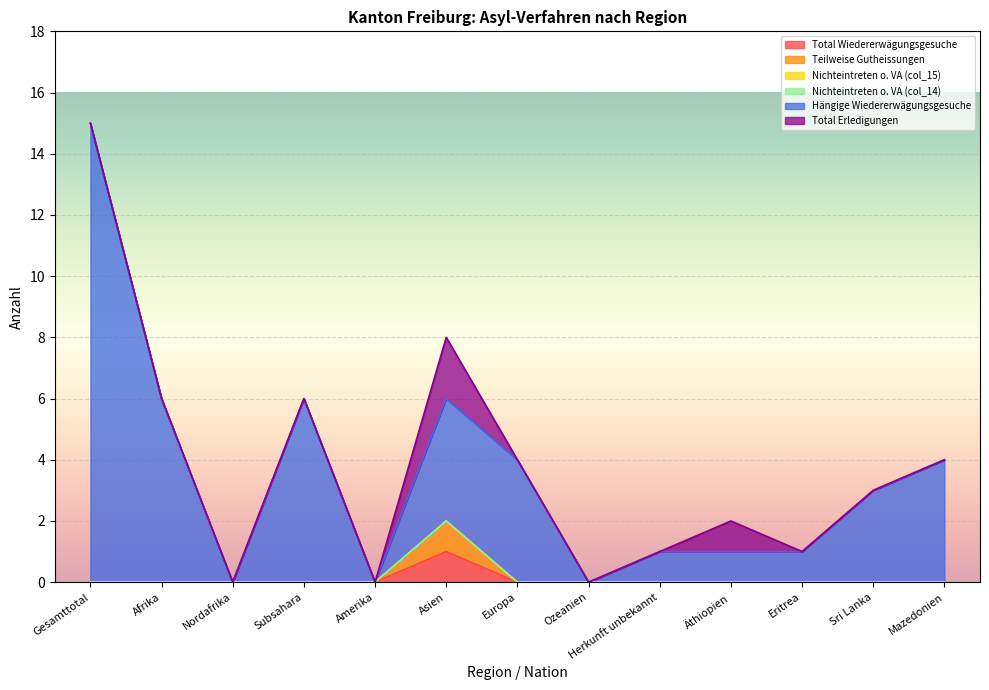

Does the chart display data point markers on the line(s)?

No